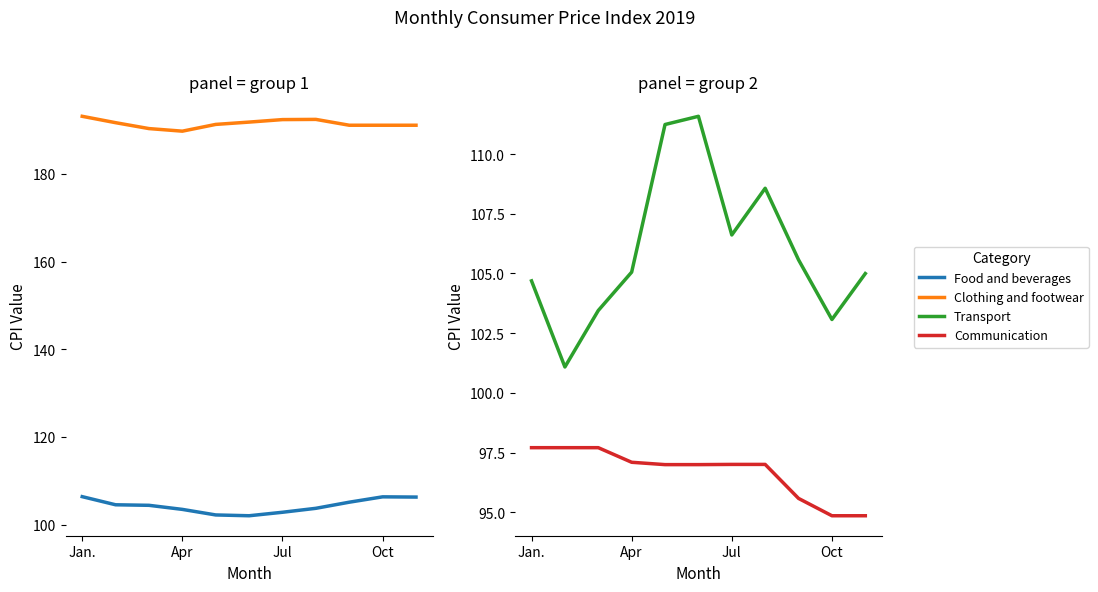

At which category is the sum across all series the highest?

5